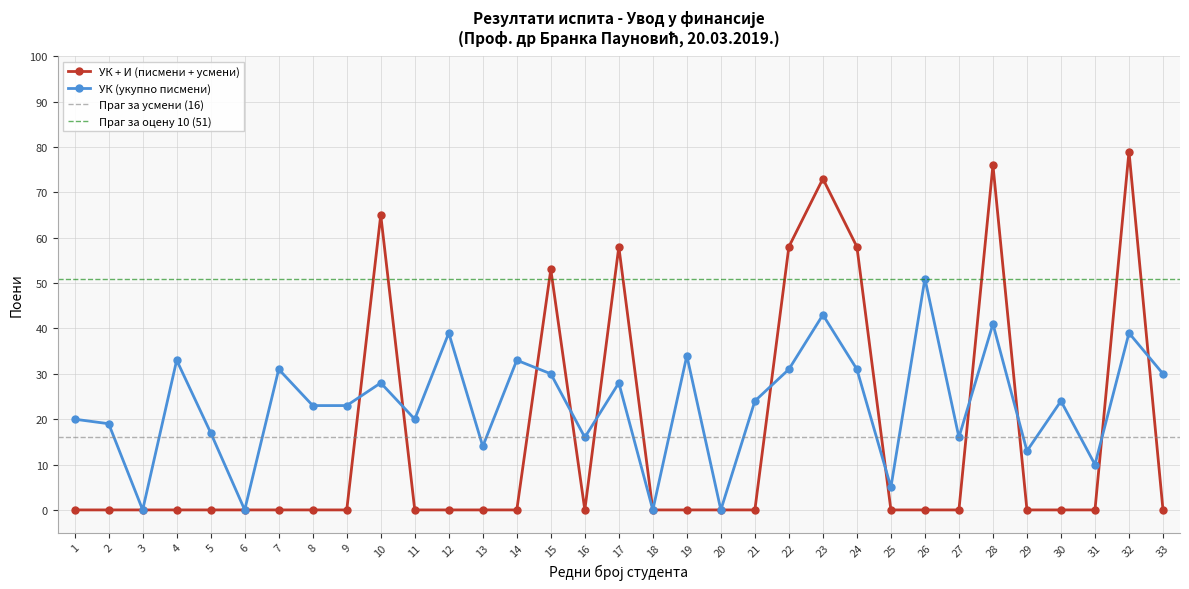

What is the difference between the second highest and second lowest values in the УК (col_5) series?

43